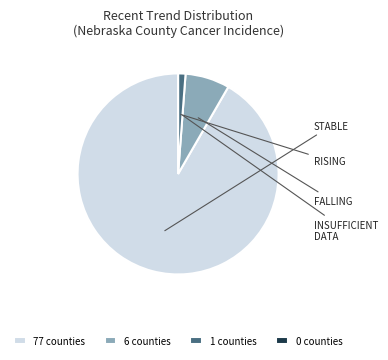

To the nearest percent, what is the average slice percentage?

25%